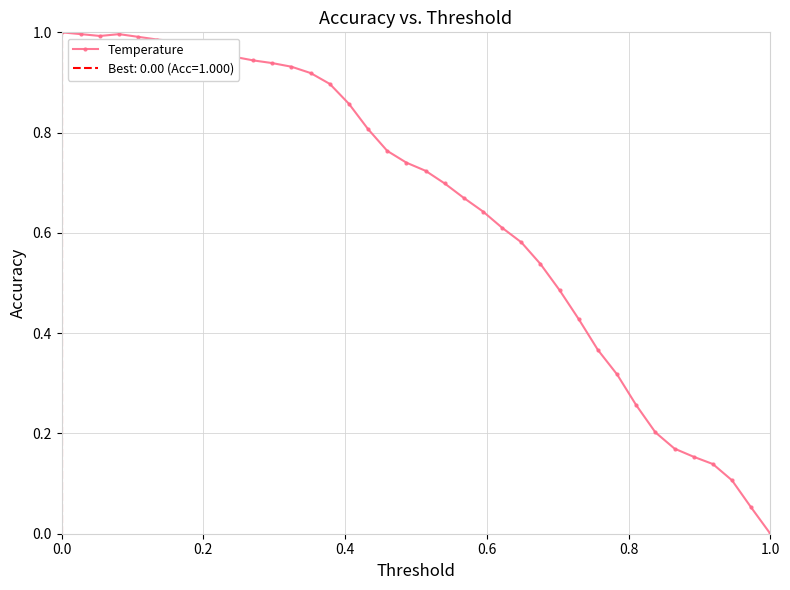

Is it true that Temperature equals 0.0 at 1.0?

True